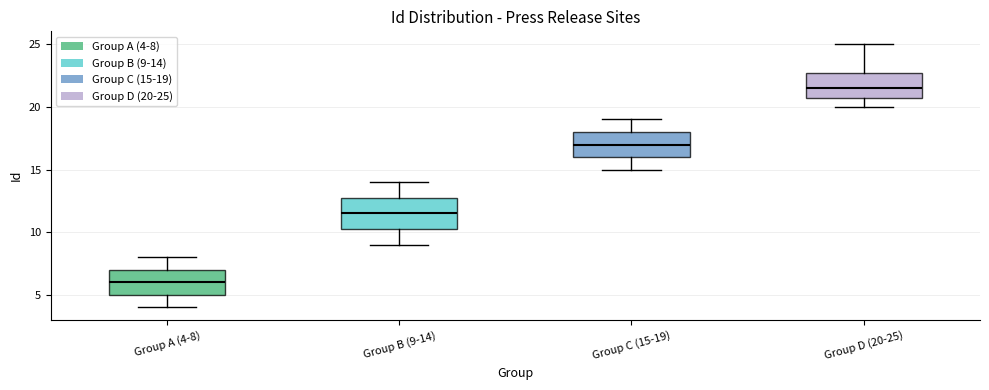

Reading left to right, read every box against the y-axis: the position of its median line, the range the box covers, and the ends of its whiskers. The values are not printed on the chart, so give them approximately, as read against the axis.

Group A (4-8): median 6.0, box 5.0 to 7.0, whiskers 4.0 to 8.0
Group B (9-14): median 11.5, box 10.5 to 13.0, whiskers 9.0 to 14.0
Group C (15-19): median 17.0, box 16.0 to 18.0, whiskers 15.0 to 19.0
Group D (20-25): median 21.5, box 21.0 to 23.0, whiskers 20.0 to 25.0